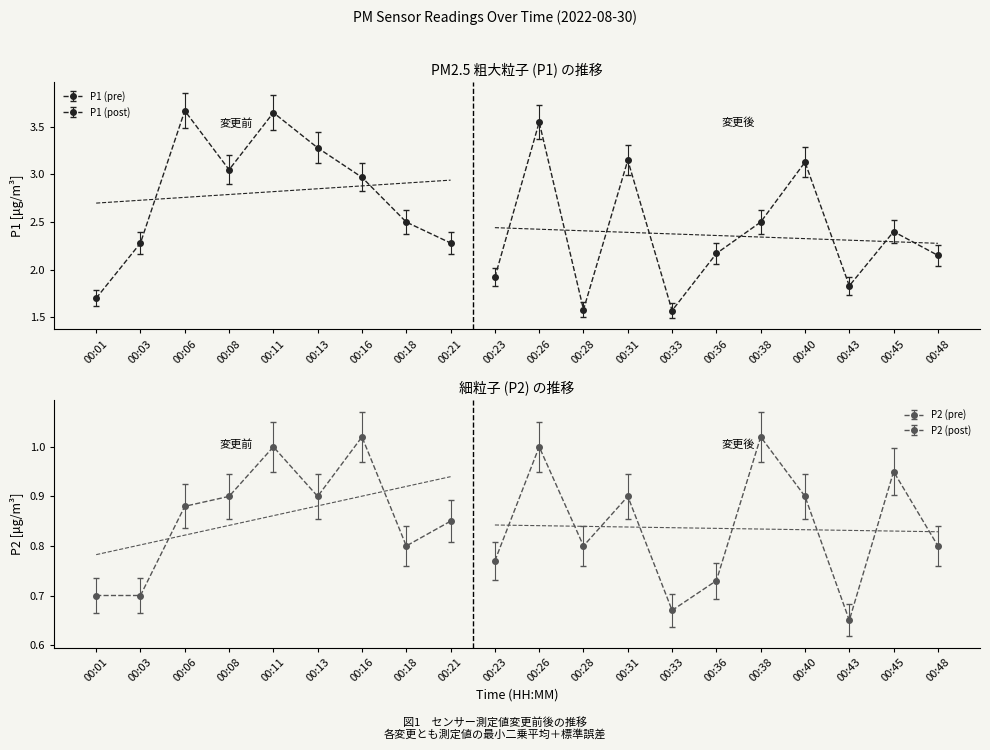

Count the number of data series in this chart.

2